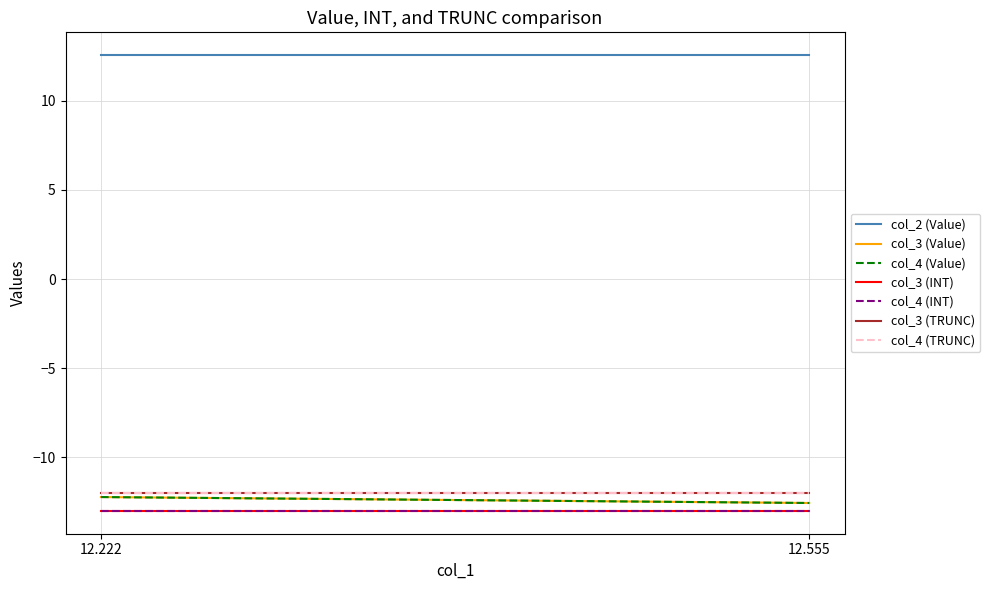

The col_2 series shows 12.6 at 12.222. True or false?

True